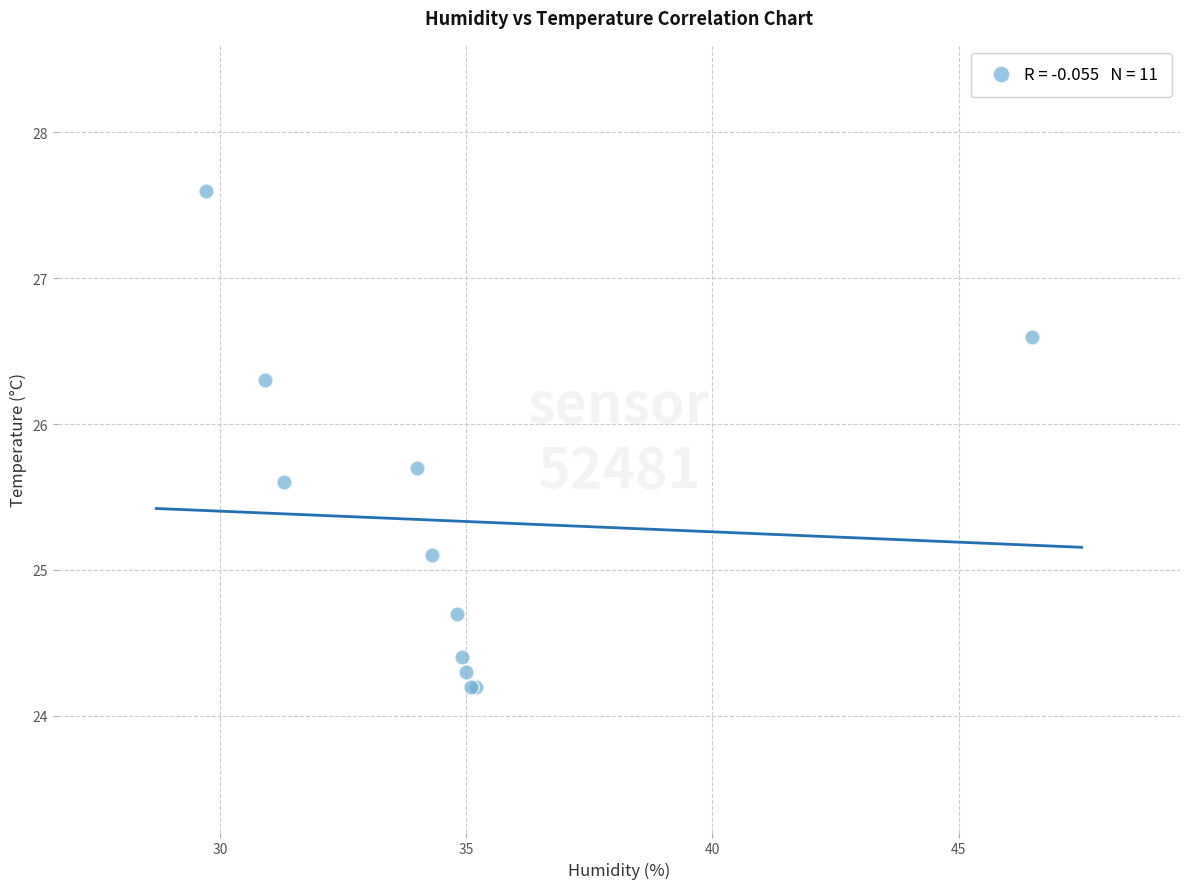

What Y value in the scatter plot is closest to 25?

25.1